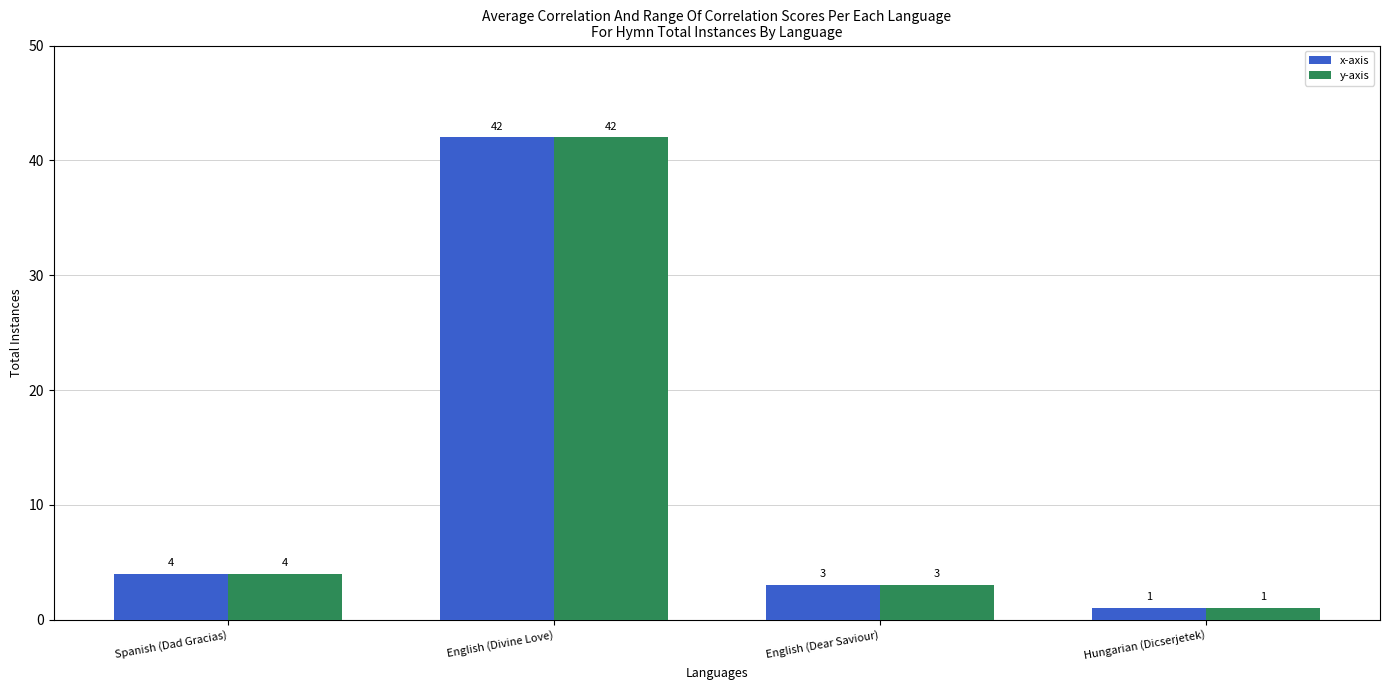

What is the total value across all series at English (Divine Love)?

84